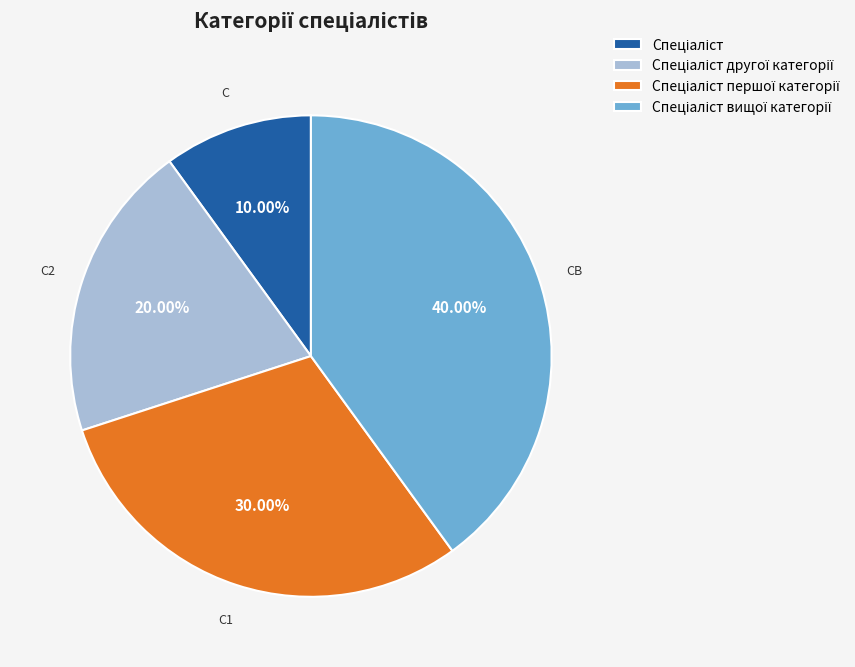

Does any single category account for the majority?

No